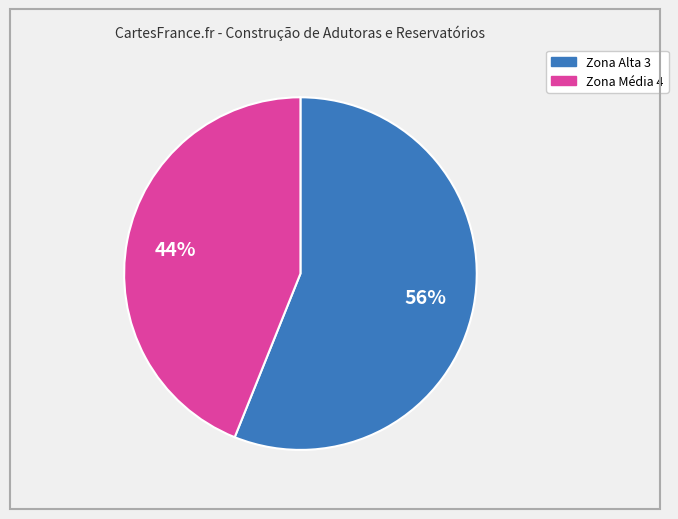

To the nearest percent, what is the average slice percentage?

50%